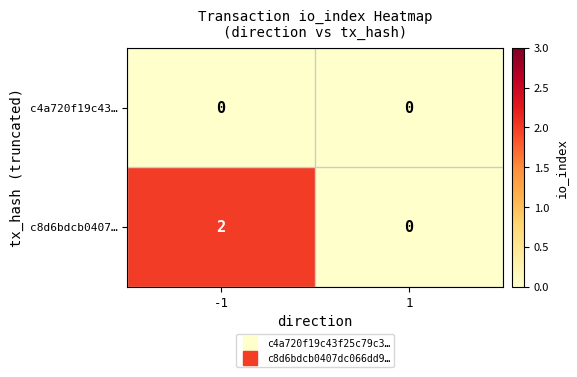

The value of c8d6bdcb0407… at 1 is 0. True or false?

True